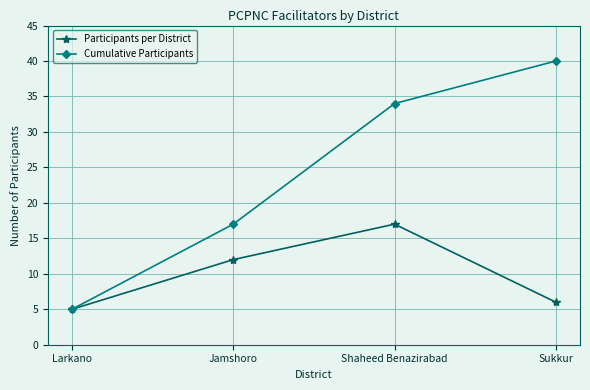

What is the sum of the Cumulative Participants values at Jamshoro and Larkano?

22